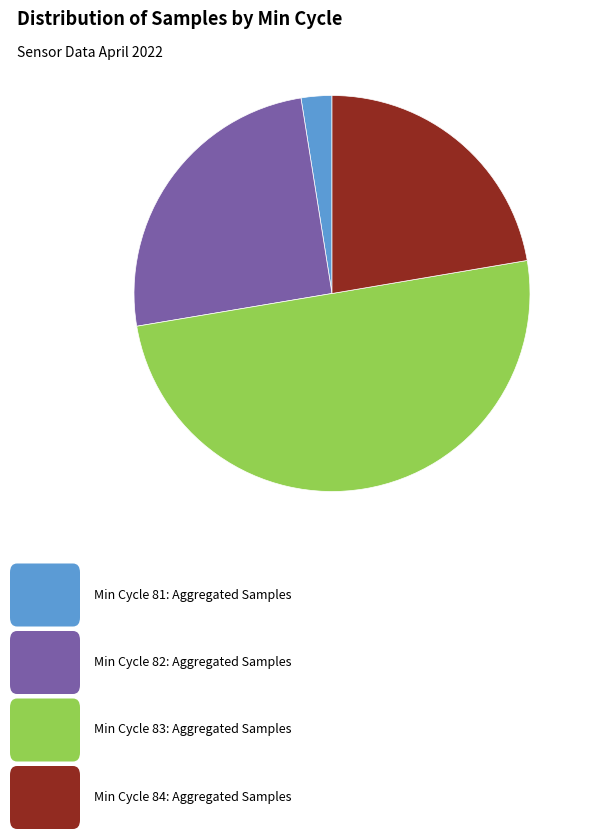

Does any single category account for the majority?

No